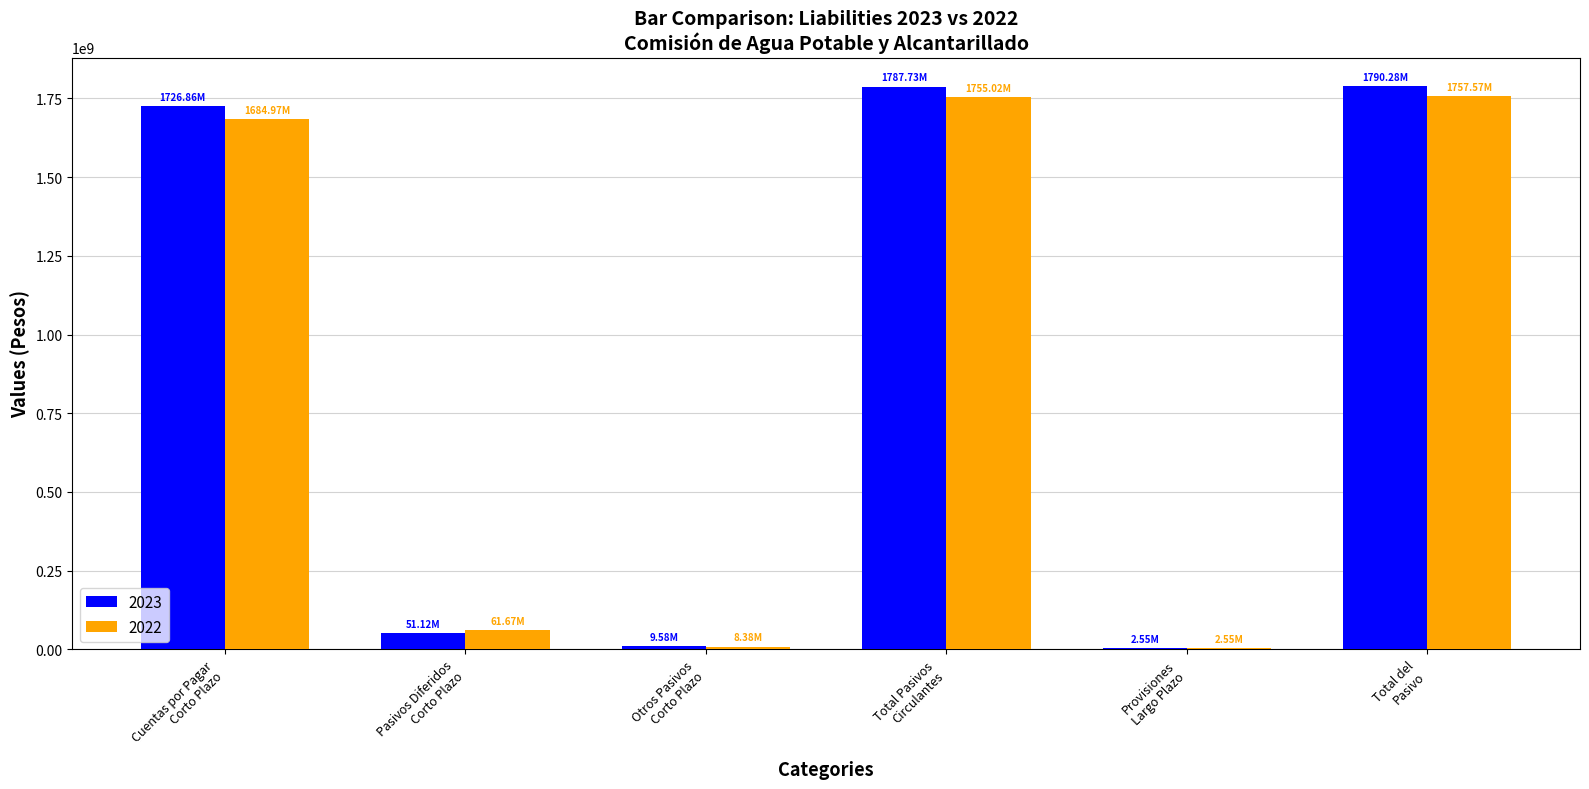

Where is 2022 nearest to the value 880057642?

Cuentas por Pagar
Corto Plazo